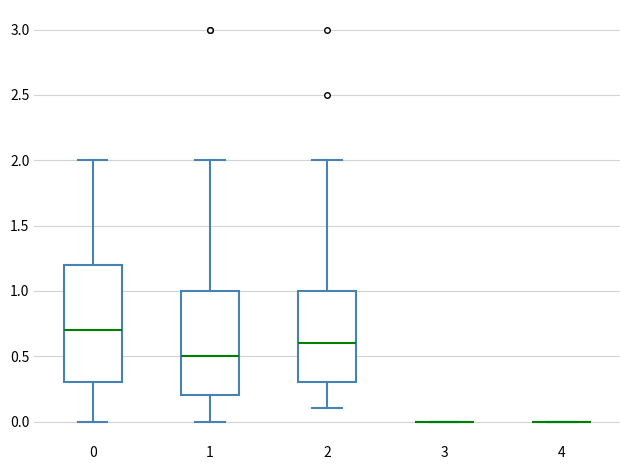

Reading left to right, transcribe this box plot: for each box, give where its median line is, the range the box spans, and where its two whiskers end, as read against the y-axis. The values are not printed on the chart, so give them approximately, as read against the axis.

0: median 0.7, box 0.3 to 1.2, whiskers 0.0 to 2.0
1: median 0.5, box 0.2 to 1.0, whiskers 0.0 to 2.0
2: median 0.6, box 0.3 to 1.0, whiskers 0.1 to 2.0
3: box collapsed to a line at 0.0, whiskers 0.0 to 0.0
4: box collapsed to a line at 0.0, whiskers 0.0 to 0.0